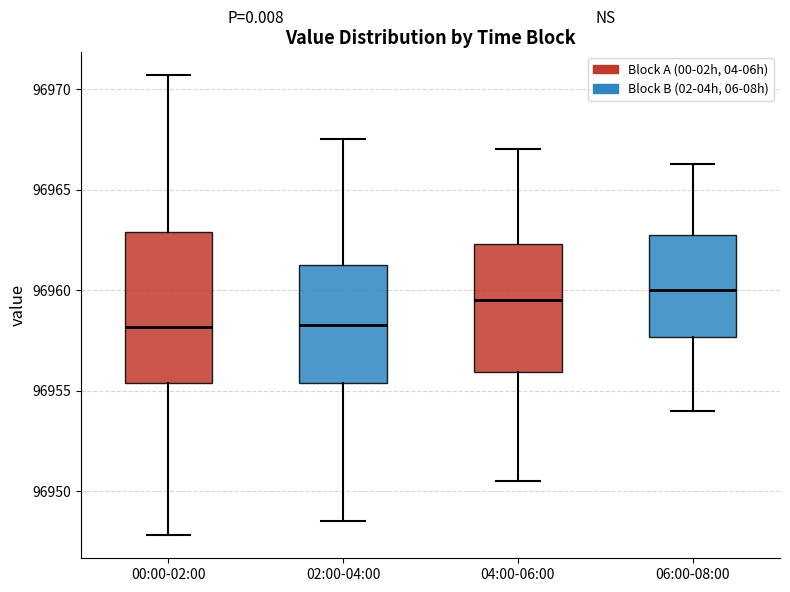

Where is the lower edge of the box for 02:00-04:00 on the y-axis? The values are not printed on the chart, so give them approximately, as read against the axis.

96955.5